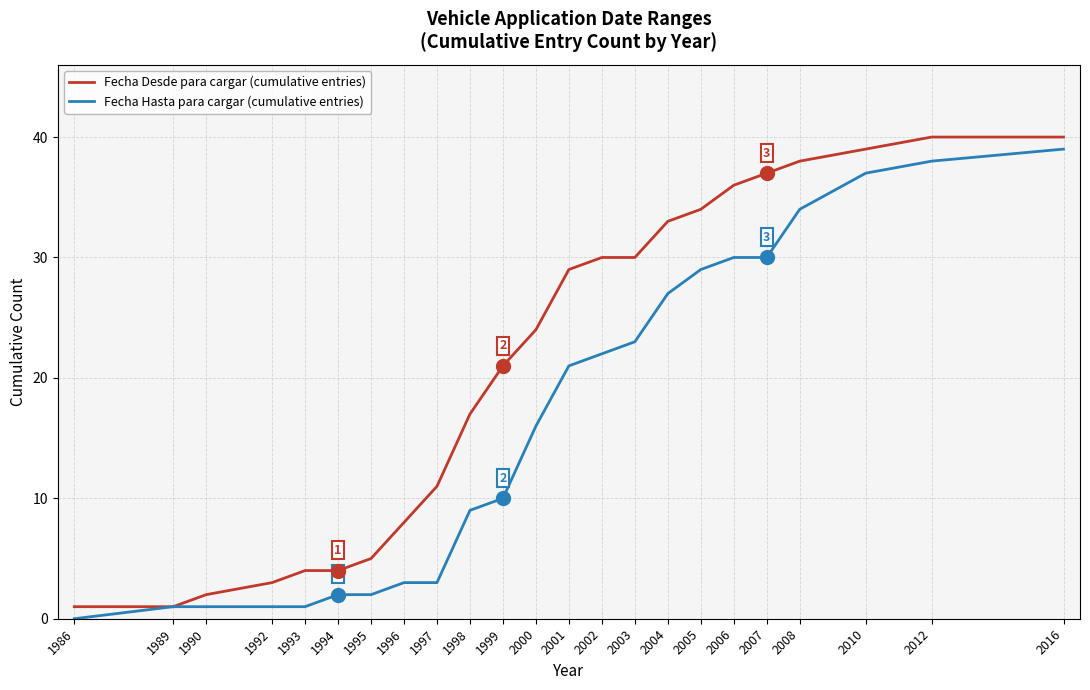

At which label is Fecha Hasta para cargar (cumulative entries) closest to 19?

2001